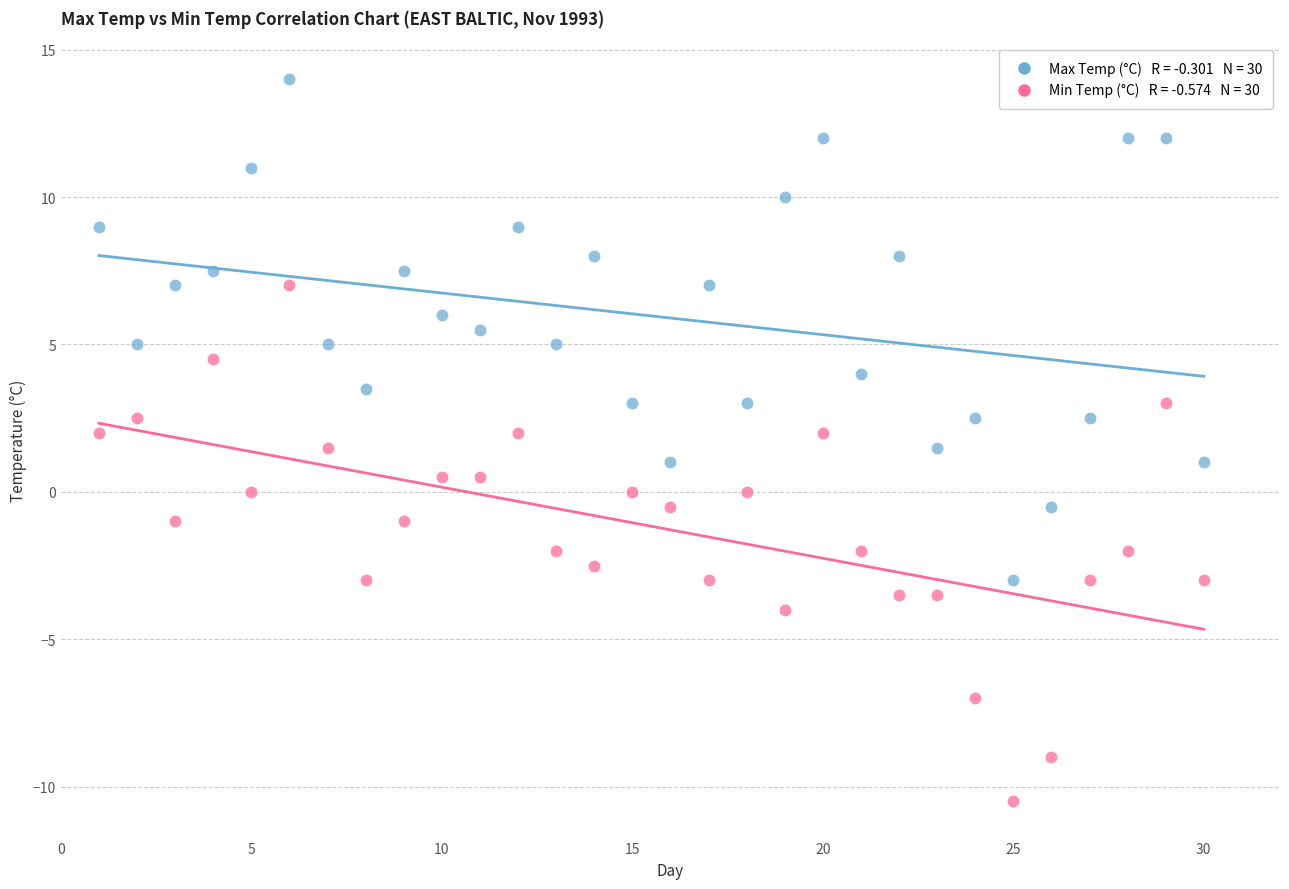

Across all data points, what is the range of Y values (max minus min)?

24.5